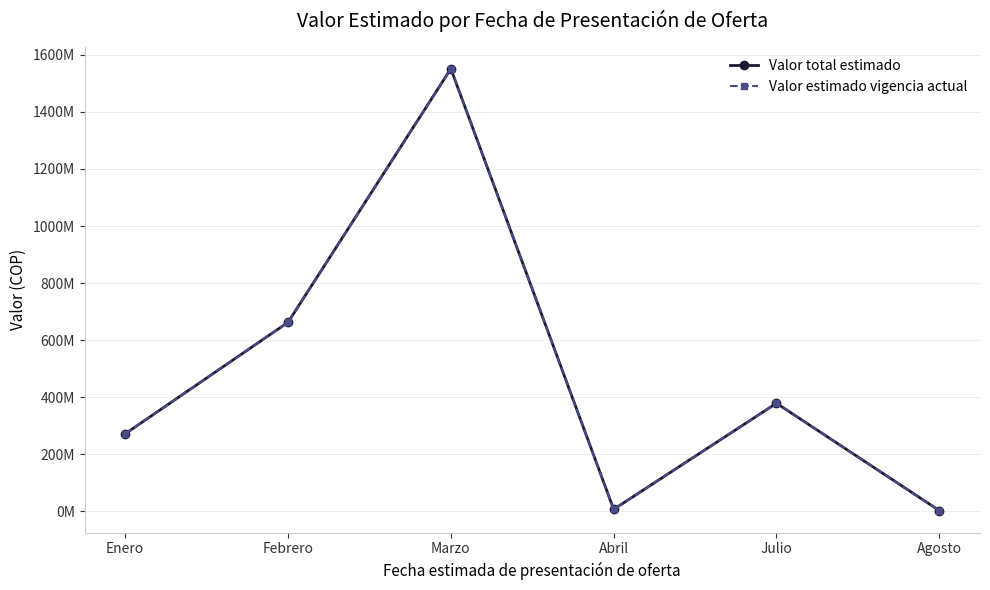

Does the chart have visible grid lines?

Yes